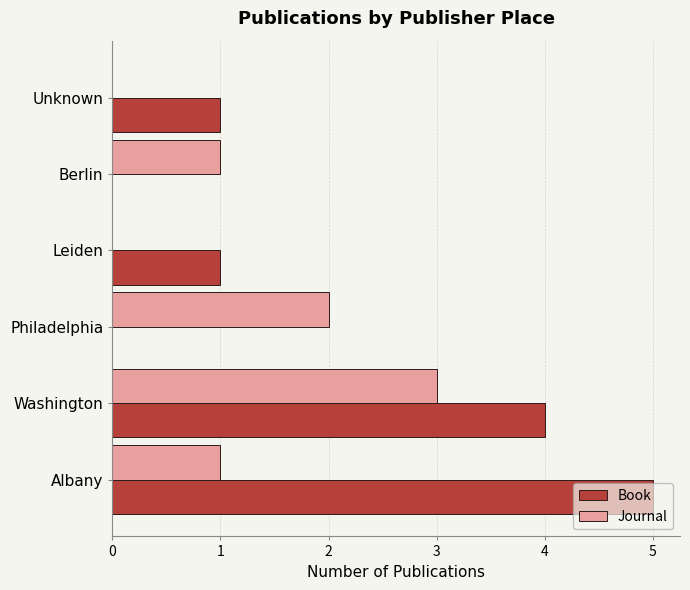

At which category is the sum across all series the highest?

Washington